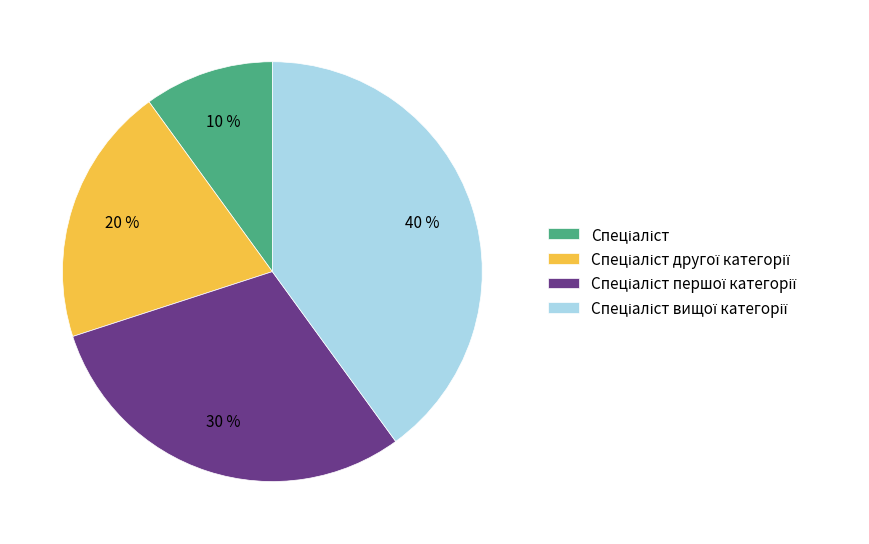

Is there a majority slice in this chart?

No